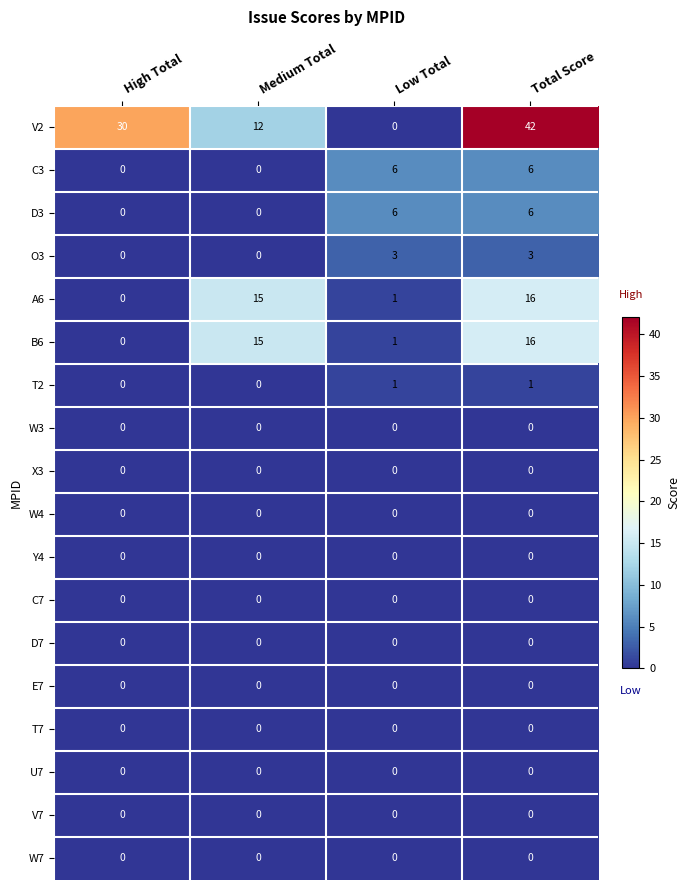

The C3 series shows 0 at High Total. True or false?

True